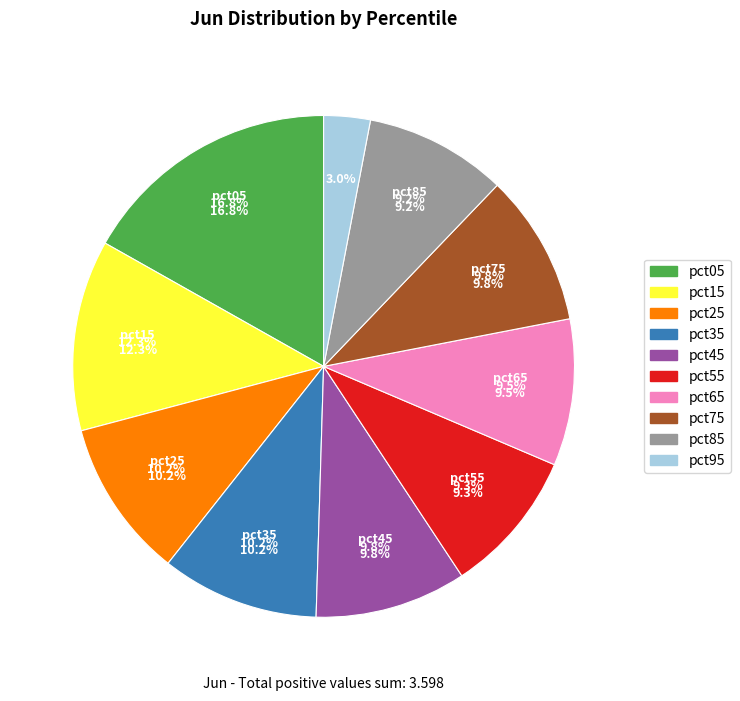

Which has a higher value, pct35 or pct65?

pct35